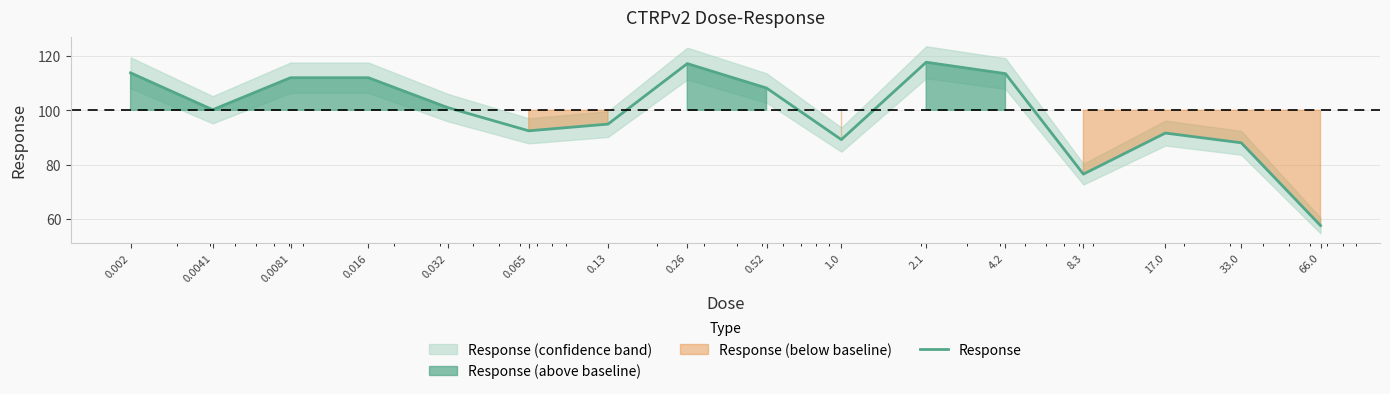

What is the smallest value displayed?

57.5